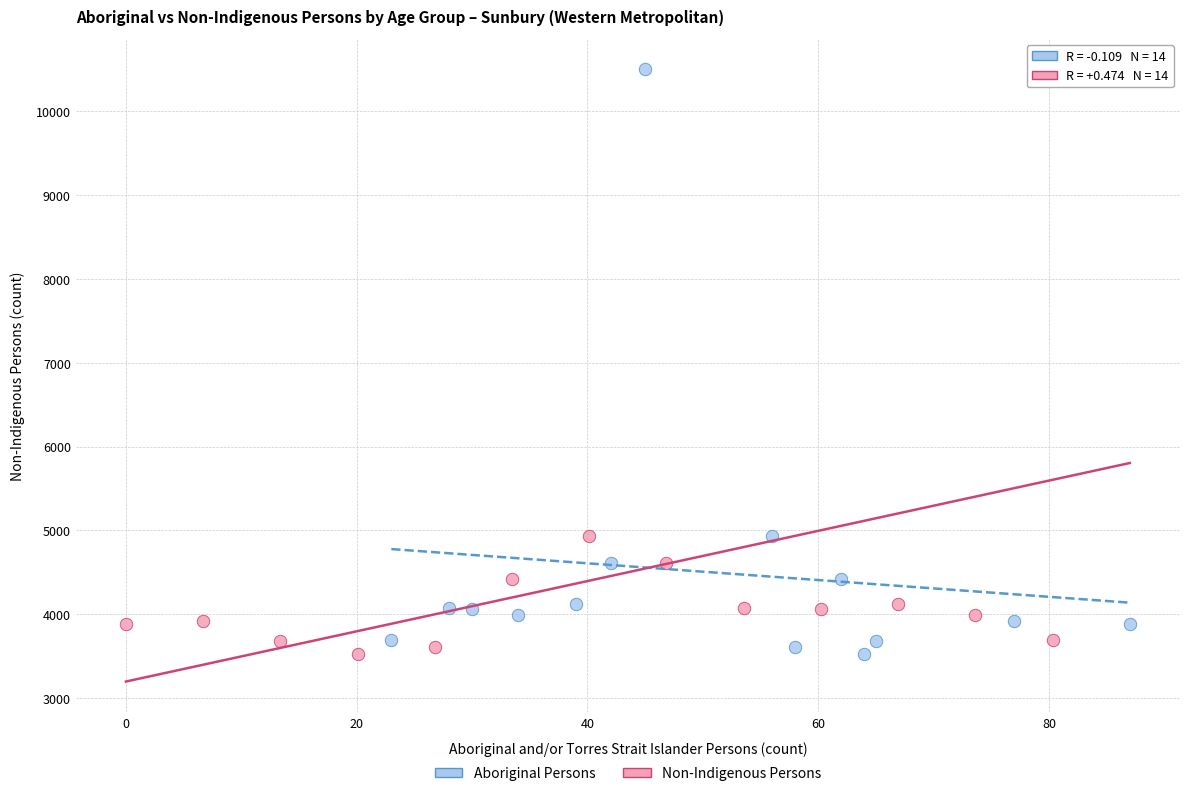

What are all the series names shown in the legend?

Aboriginal Persons, Non-Indigenous Persons